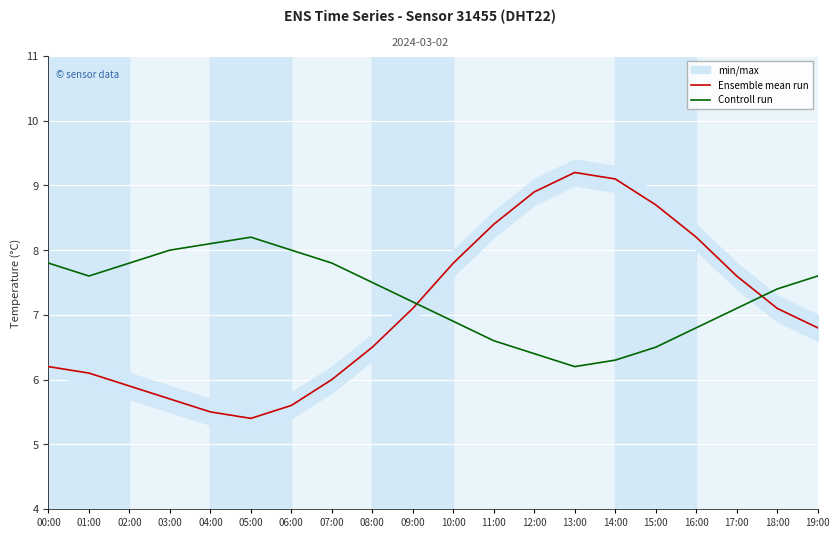

At which label does Controll run reach its peak?

05:00